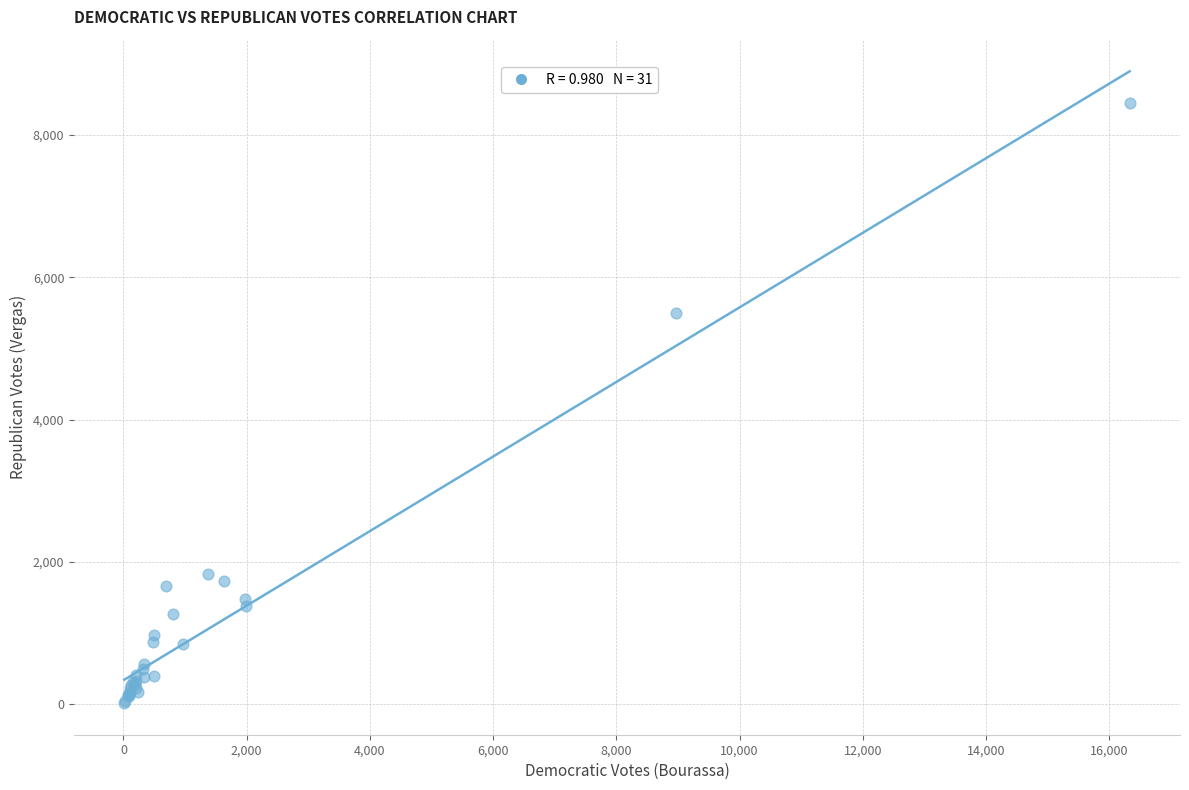

What Y value in the scatter plot is closest to 4234?

5498